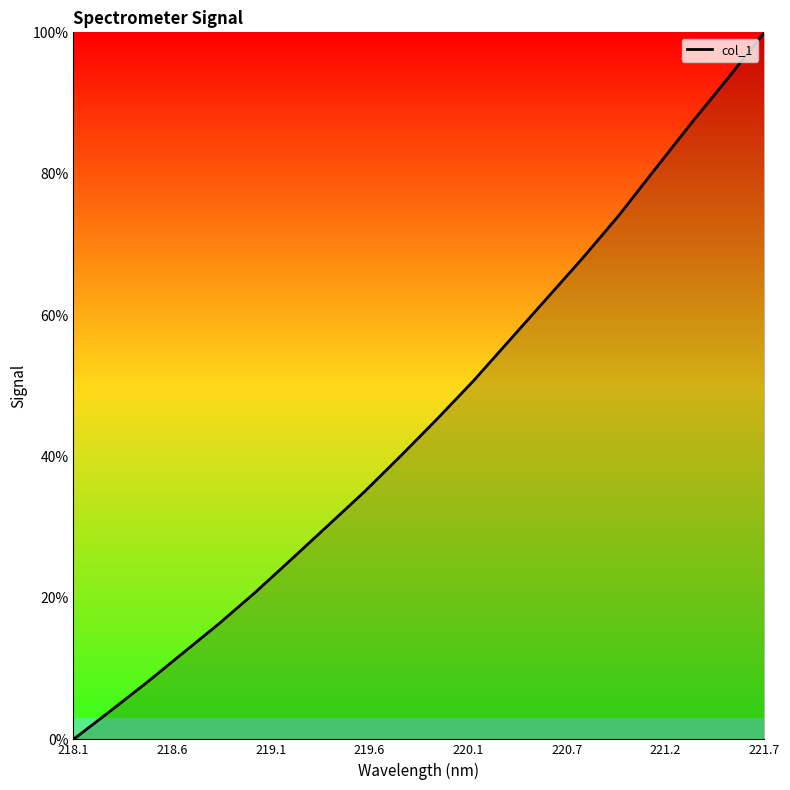

Reading right to left, transcribe all the data shown in this chart.

100.0	93.5	87.2	80.7	74.1	68.1	62.3	56.5	50.7	45.3	40.1	35.0	30.3	25.5	20.8	16.4	12.2	8.0	4.0	0.0